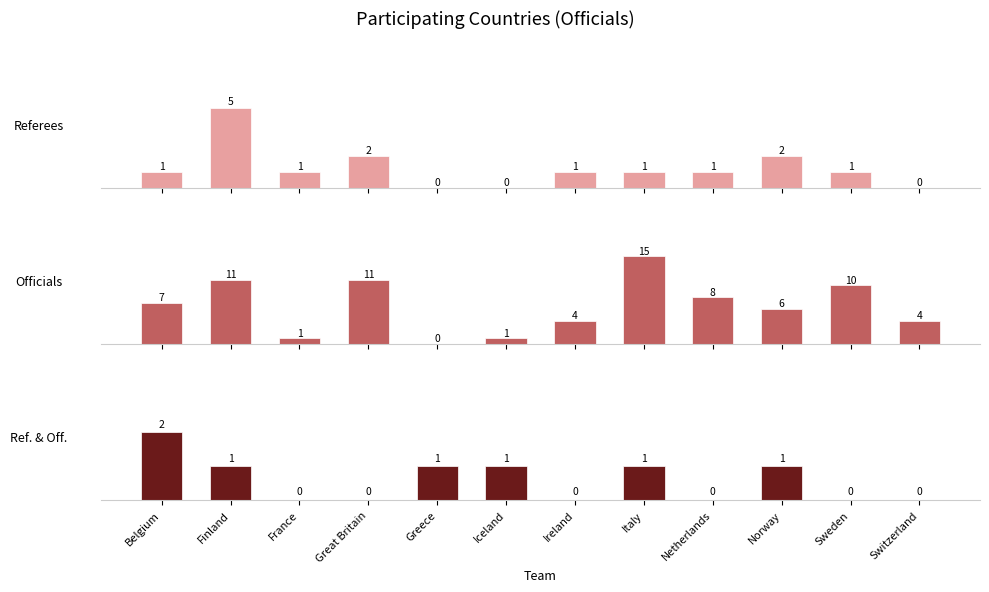

Is the value of Ref. & Off. at Switzerland greater than the value of Officials at Norway?

No